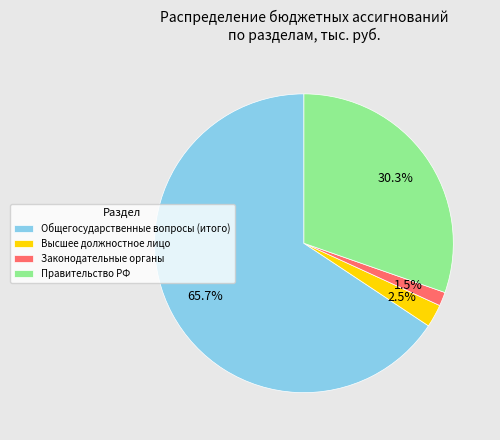

What is the total percentage of Правительство РФ and Высшее должностное лицо?

32.8%